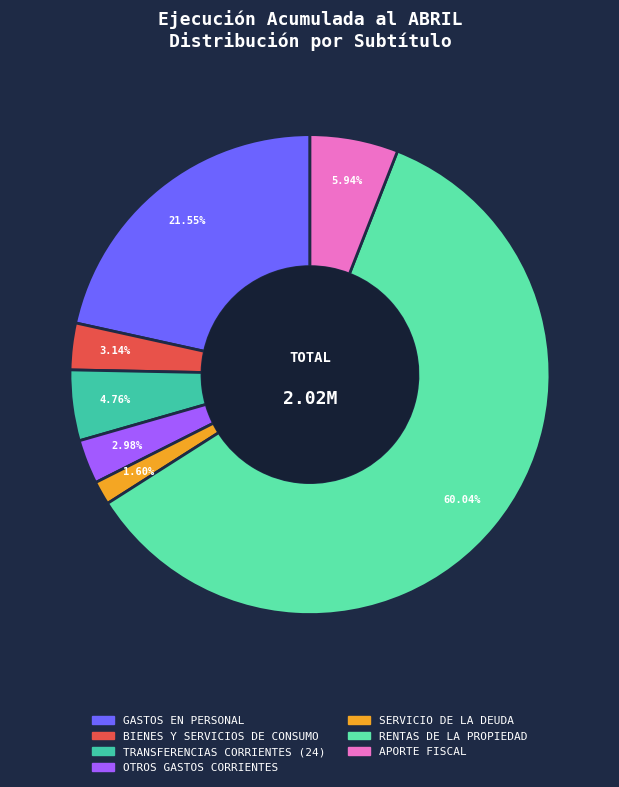

What percentage is NOT represented by GASTOS EN PERSONAL?

78.5%